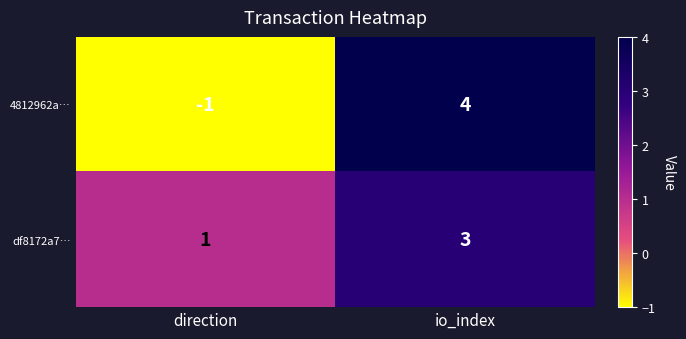

Reading left to right, extract all data points from this chart.

4812962a…: -1	4
df8172a7…: 1	3